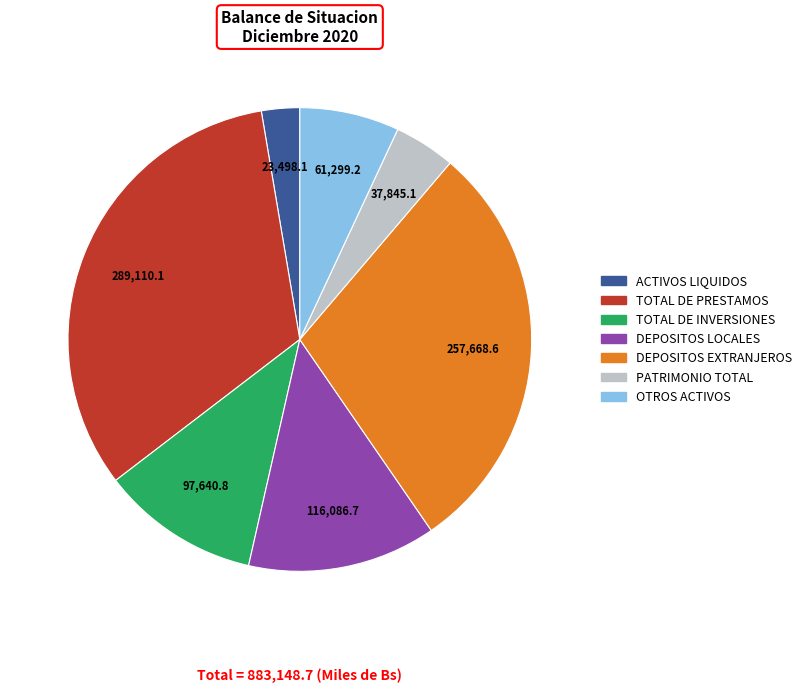

Count the number of slices in the pie.

7